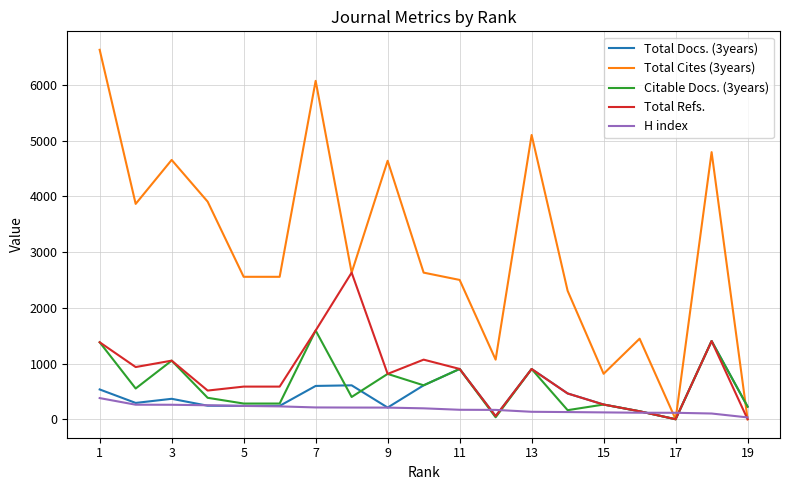

What is the maximum value for Total Refs.?

2632